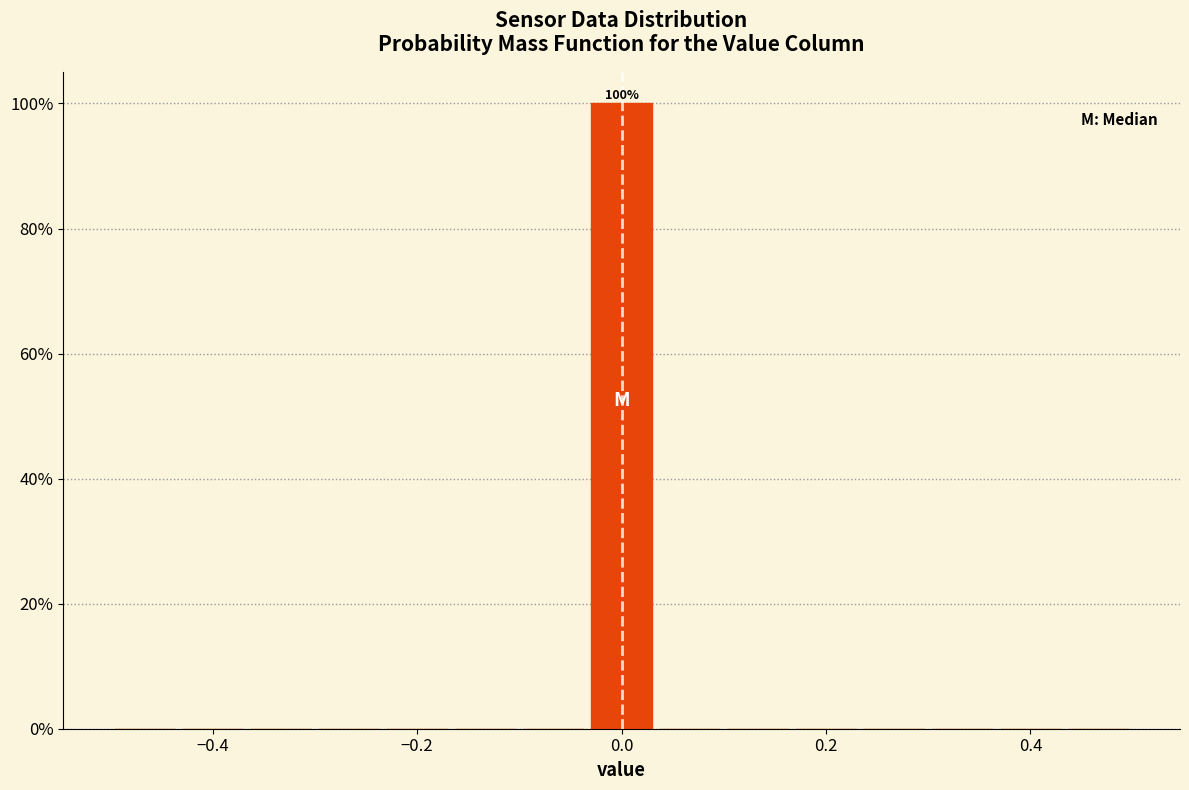

Around what value on the x-axis is the tallest bar? Give the approximate position of its centre, as read against the axis.

0.00